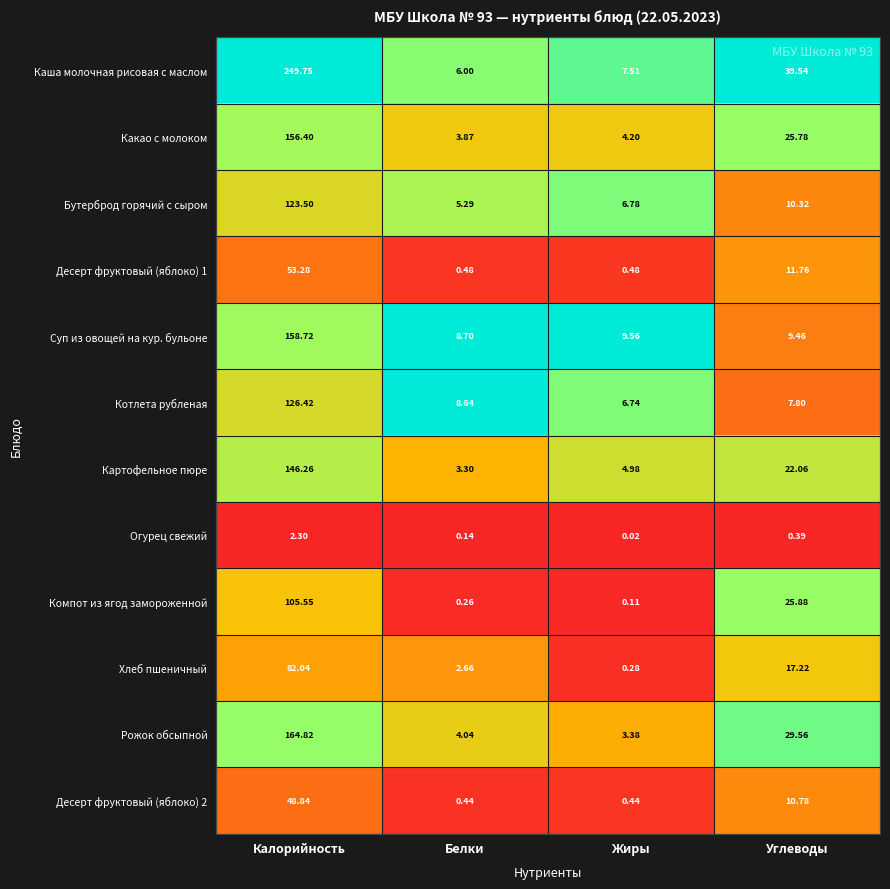

Between Жиры and Углеводы, which series saw the biggest shift?

Каша молочная рисовая с маслом